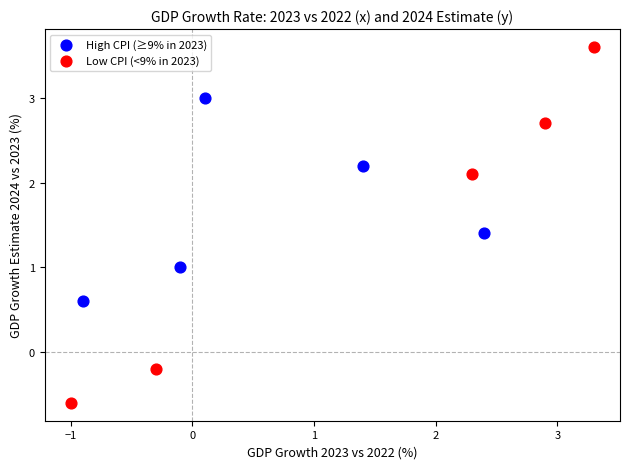

Which series has the widest spread of Y values?

Low CPI (<9% in 2023)